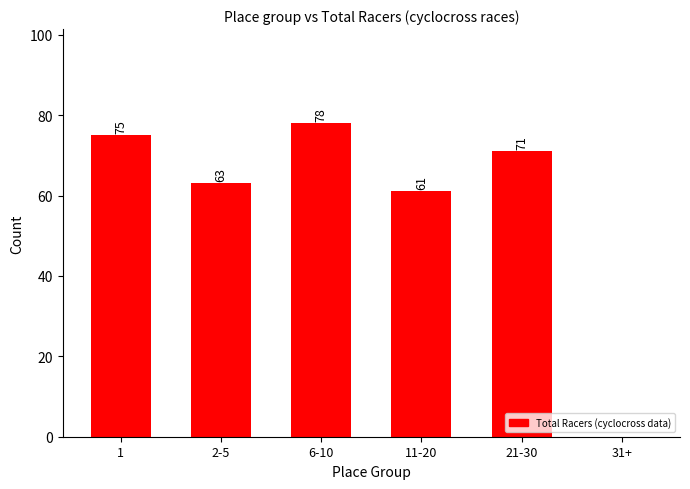

Reading left to right, transcribe all the data shown in this chart.

75	63	78	61	71	0